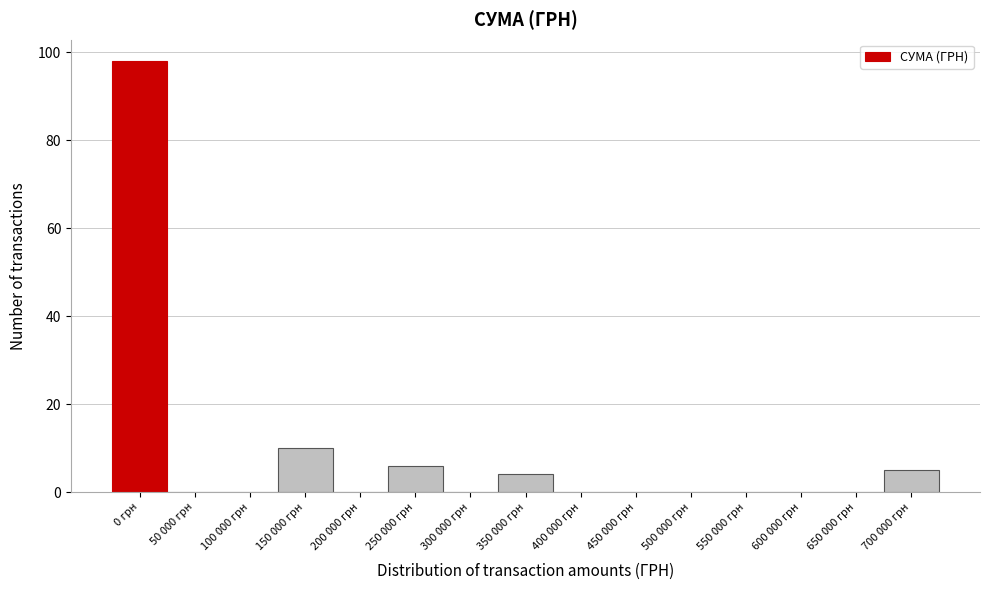

Reading right to left, transcribe all the data shown in this chart.

700 000 грн=5	650 000 грн=0	600 000 грн=0	550 000 грн=0	500 000 грн=0	450 000 грн=0	400 000 грн=0	350 000 грн=4	300 000 грн=0	250 000 грн=6	200 000 грн=0	150 000 грн=10	100 000 грн=0	50 000 грн=0	0 грн=98